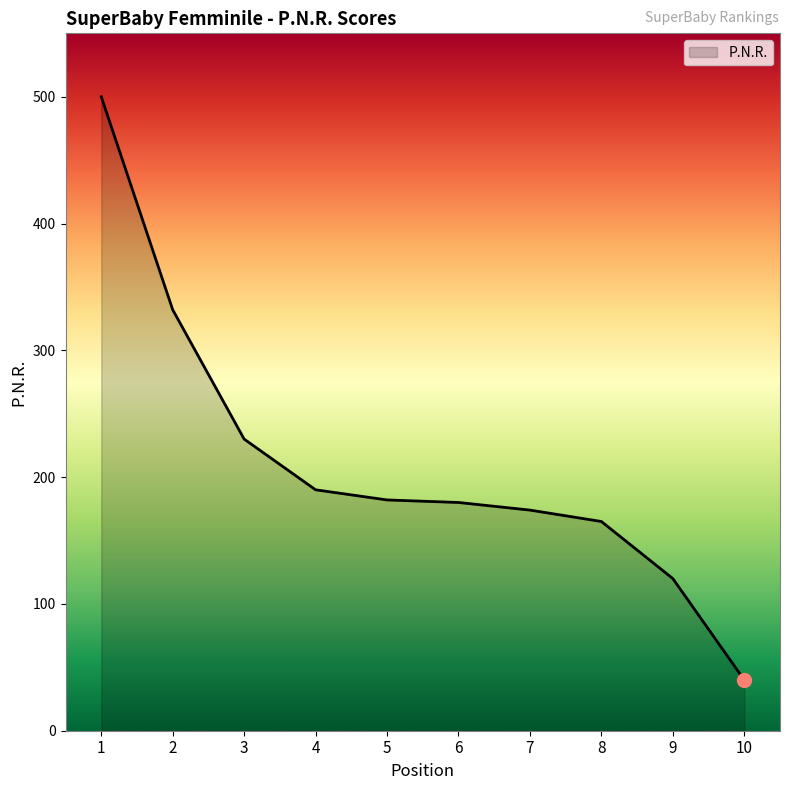

The value at 6 is 180. True or false?

True